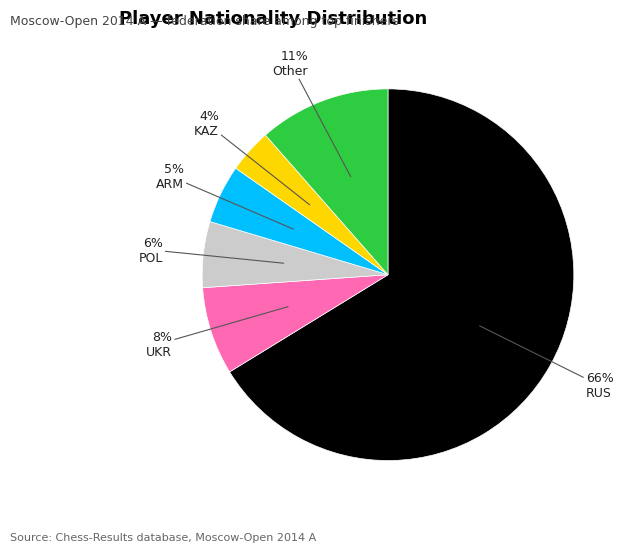

To the nearest percent, what is the average slice percentage?

17%